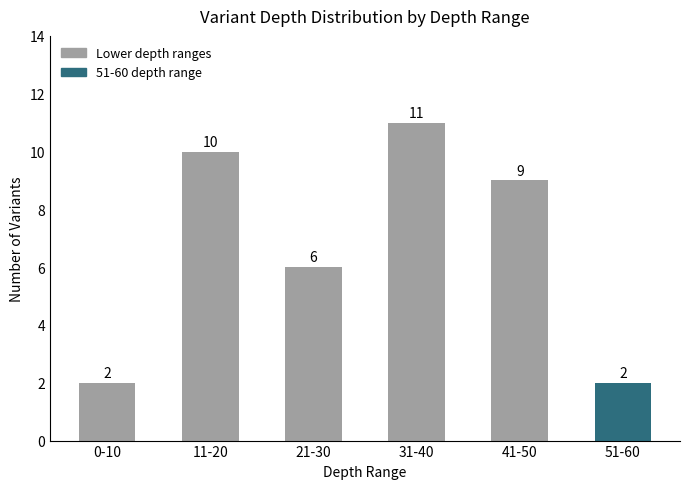

The chart shows a value of 3 at 31-40. True or false?

False